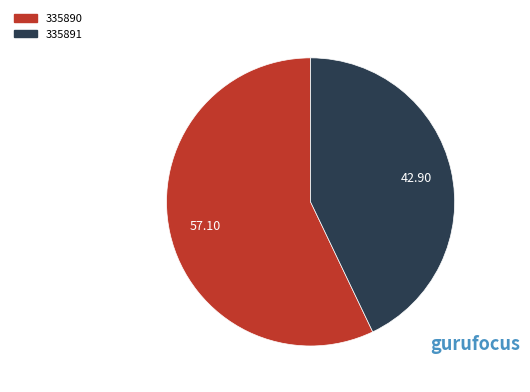

Which category has the smallest portion of the pie?

335891